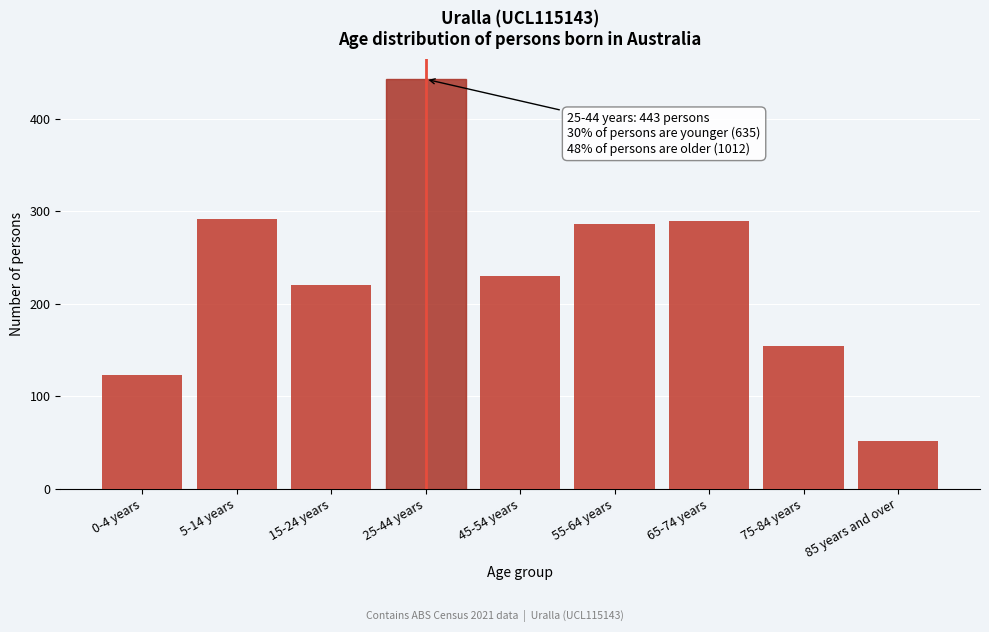

Reading left to right, extract all data points from this chart.

123	292	220	443	230	286	290	154	52